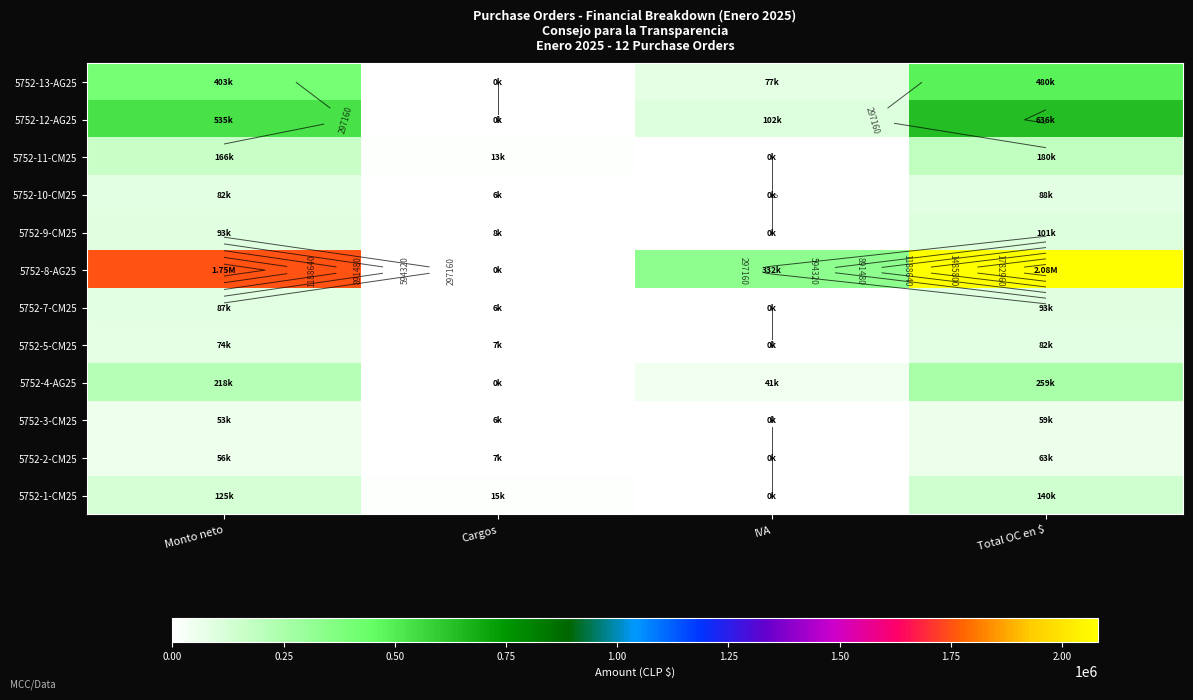

The value of 5752-9-CM25 at Cargos is 7547.0. True or false?

True